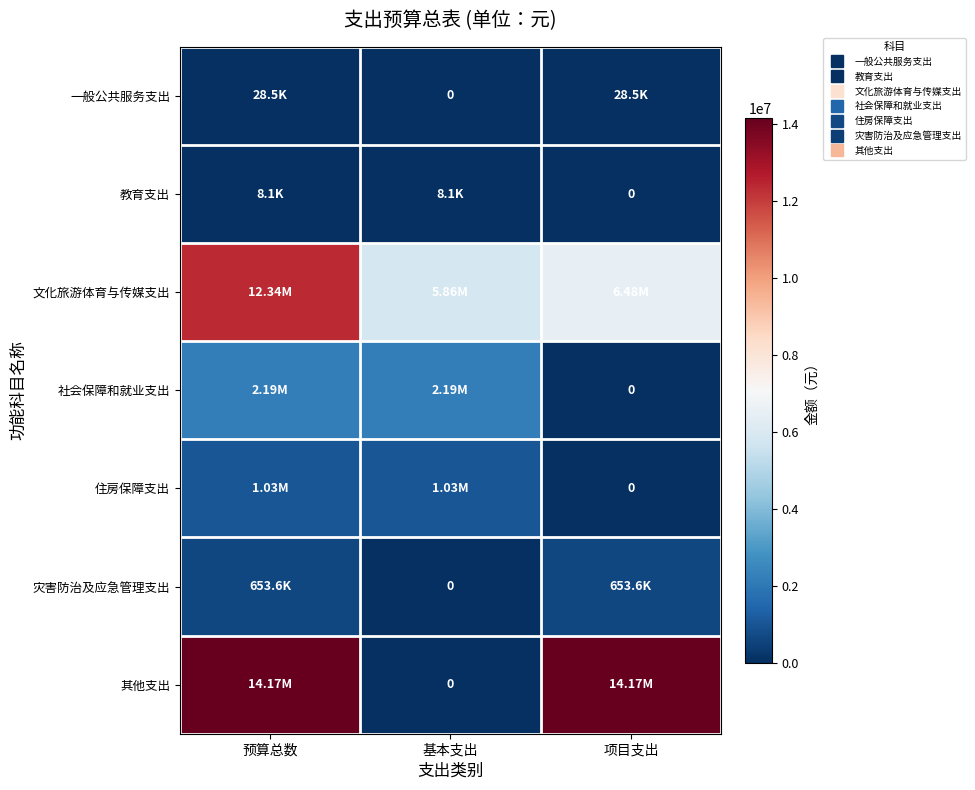

How many data points in 教育支出 are less than 8100?

1